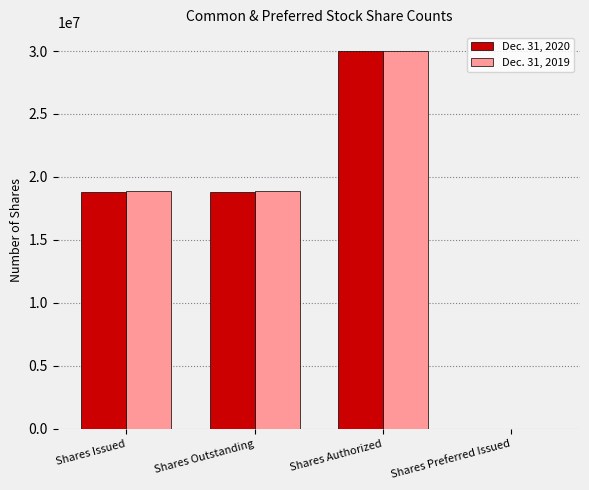

At which category is the sum across all series the highest?

Shares Authorized